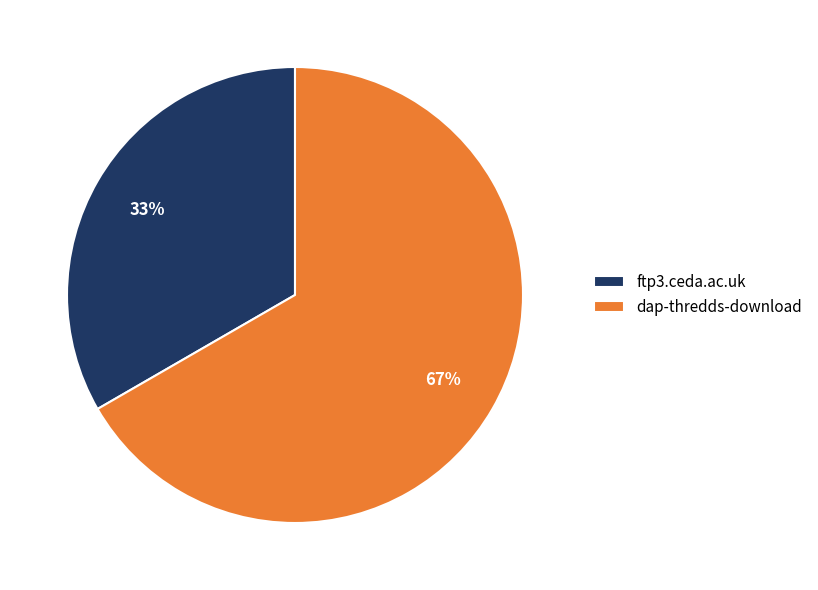

How many segments does this pie chart have?

2